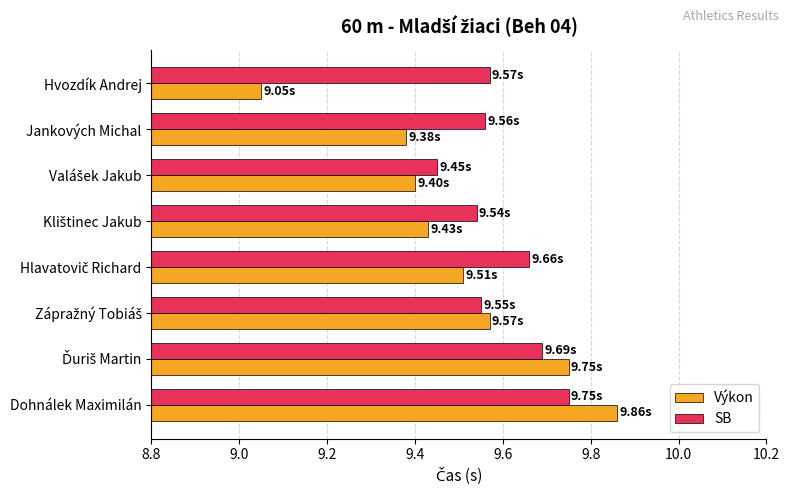

What is the difference between the maximum and minimum values in the SB series?

0.3